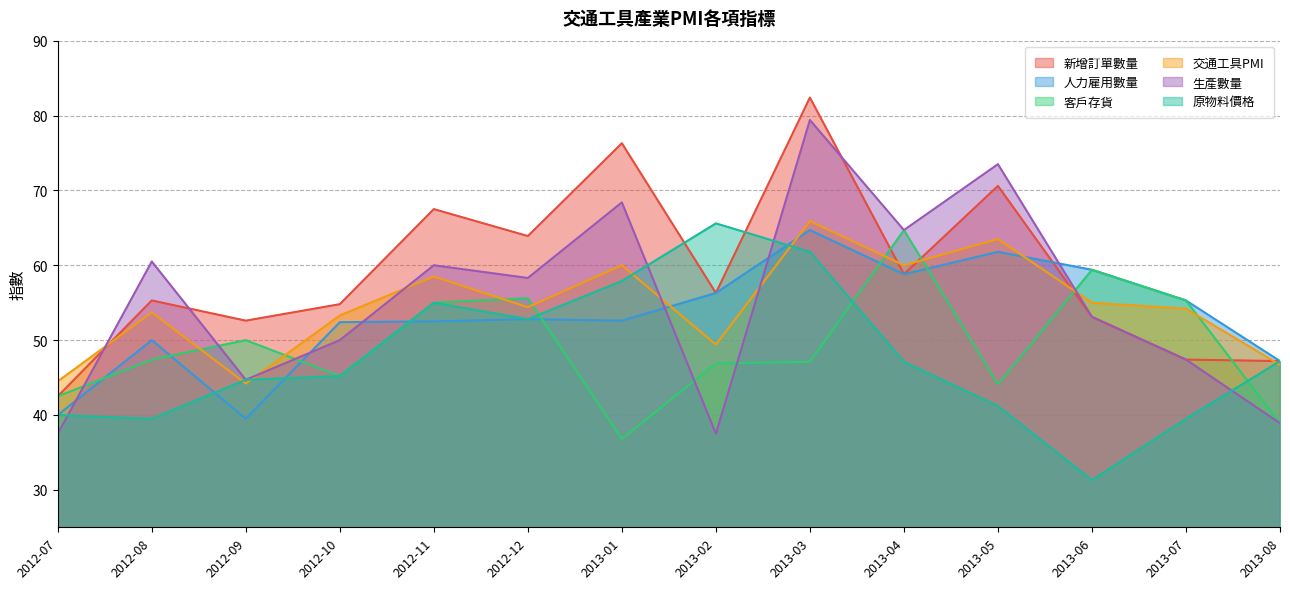

True or false: 人力雇用數量 and 新增訂單數量 cross at least once.

True